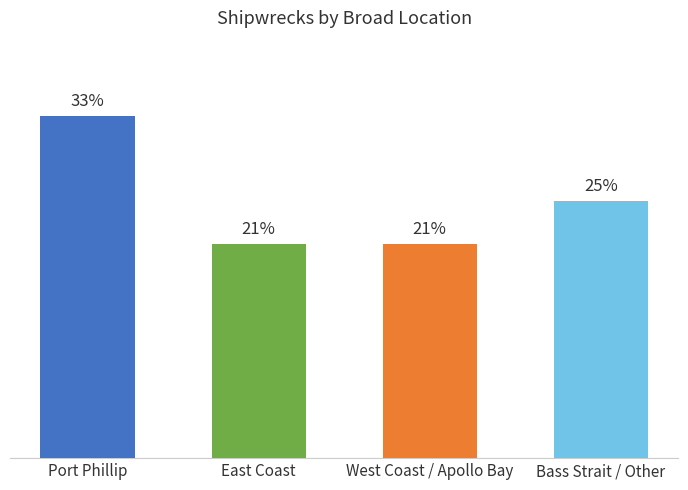

Rank the categories by value from lowest to highest.

East Coast, West Coast / Apollo Bay, Bass Strait / Other, Port Phillip